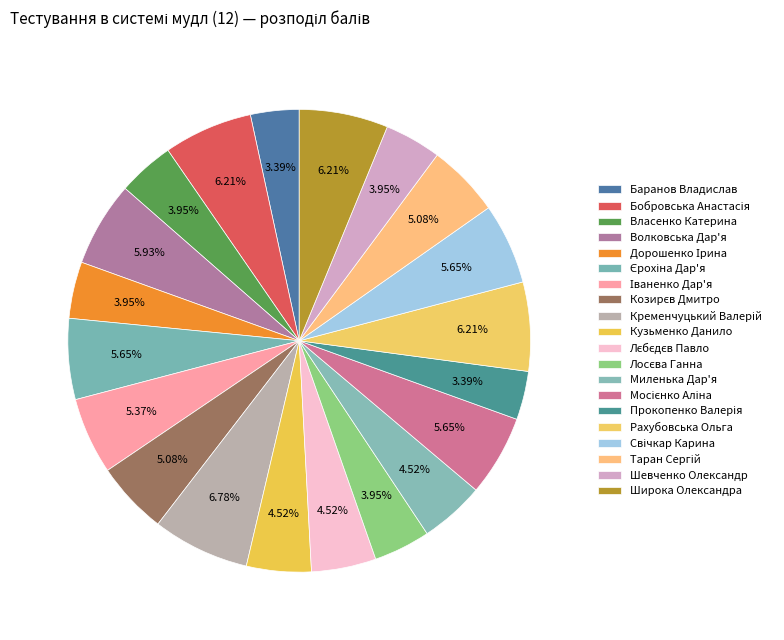

What is the largest slice in the pie chart?

Кременчуцький Валерій